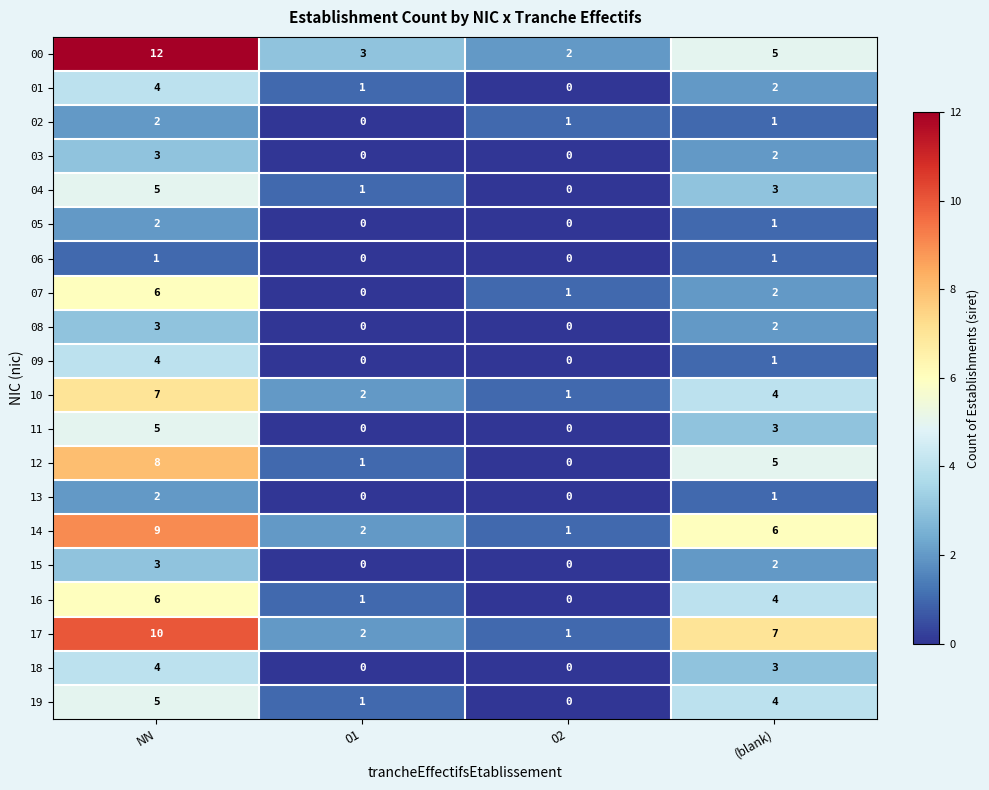

What is the maximum value shown in the chart?

12